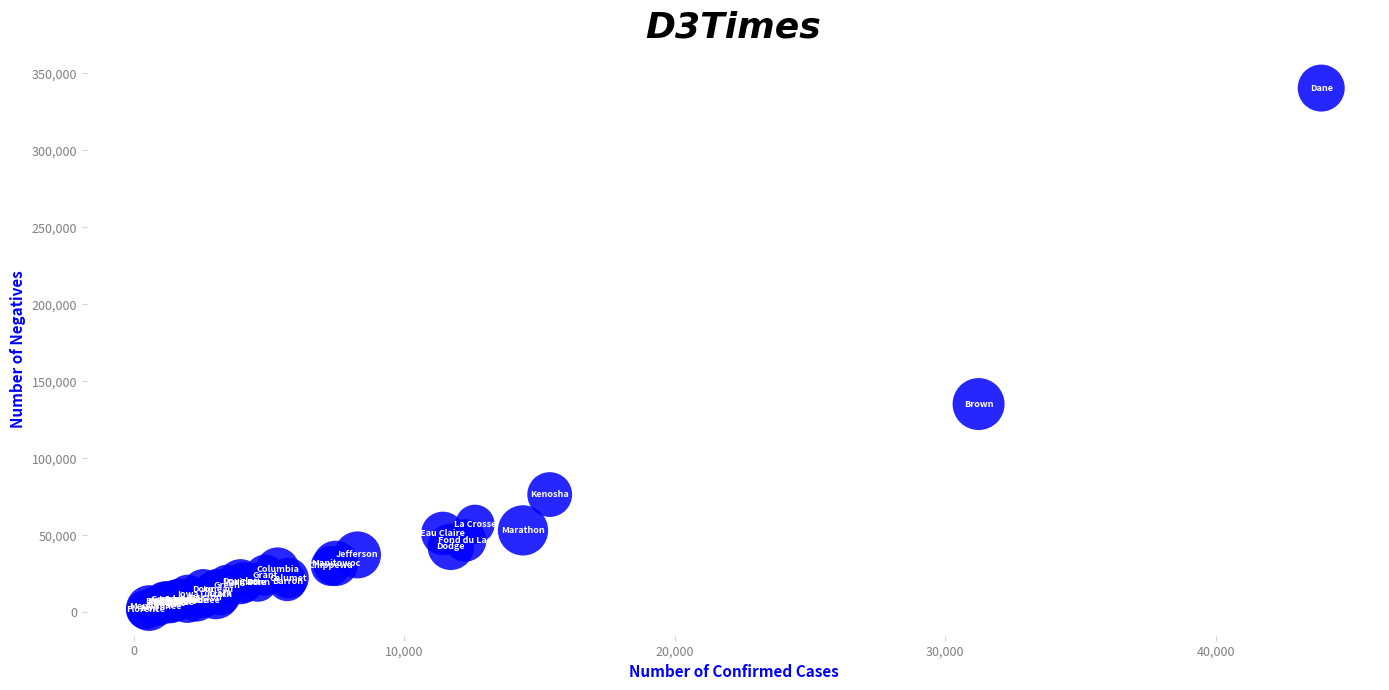

What Y value in the scatter plot is closest to 171083?

135222